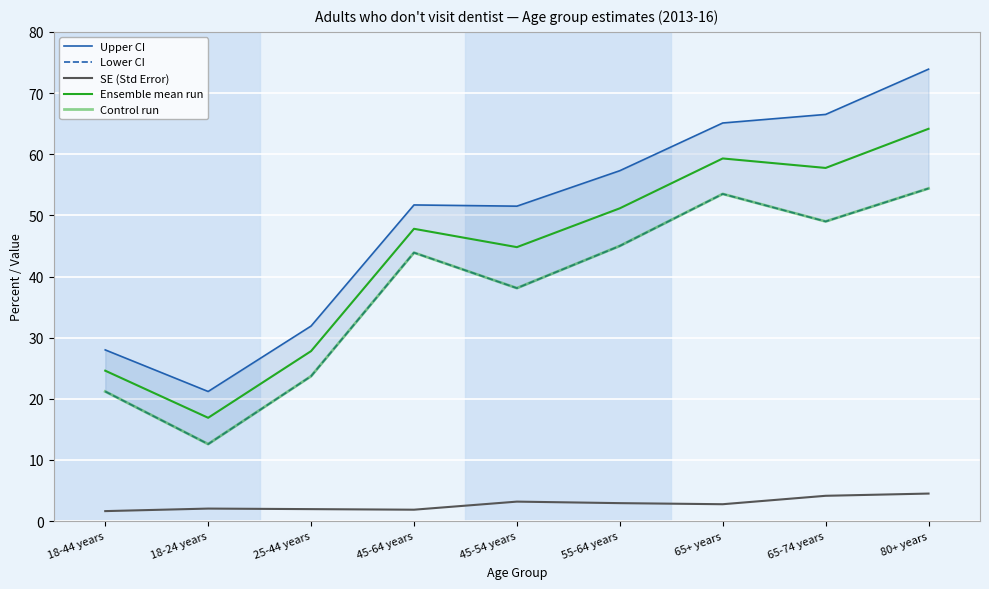

Which series has the largest range (max minus min)?

Upper CI